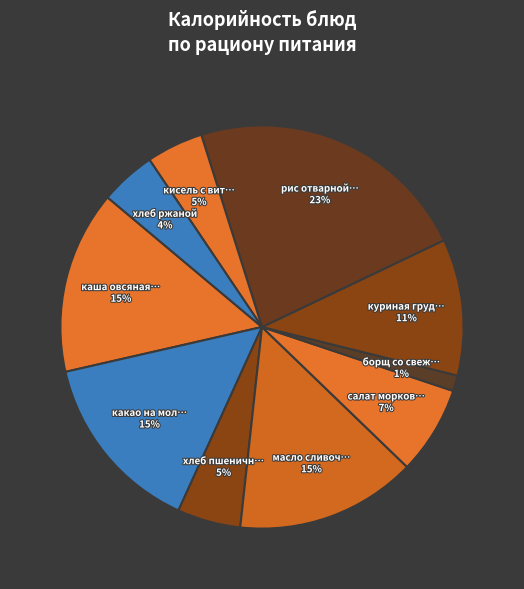

Count the number of slices in the pie.

10